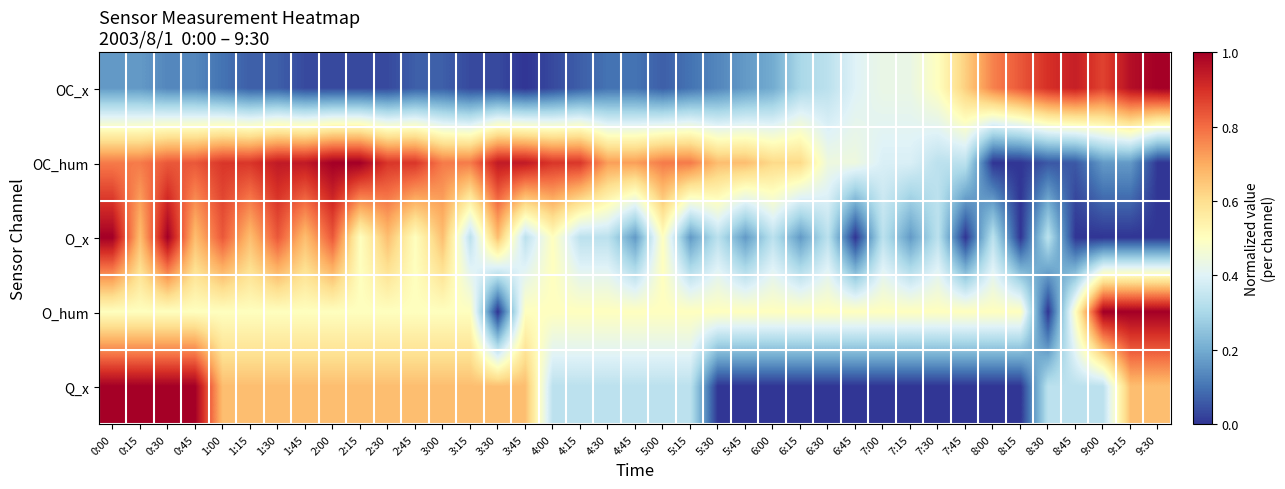

Reading right to left, transcribe all the data shown in this chart.

OC_x: 9:30=1.0	9:15=1.0	9:00=0.9	8:45=0.9	8:30=0.9	8:15=0.8	8:00=0.8	7:45=0.6	7:30=0.5	7:15=0.4	7:00=0.4	6:45=0.4	6:30=0.3	6:15=0.3	6:00=0.2	5:45=0.2	5:30=0.1	5:15=0.1	5:00=0.1	4:45=0.1	4:30=0.1	4:15=0.1	4:00=0.0	3:45=0.0	3:30=0.0	3:15=0.0	3:00=0.1	2:45=0.1	2:30=0.0	2:15=0.0	2:00=0.0	1:45=0.0	1:30=0.1	1:15=0.1	1:00=0.1	0:45=0.1	0:30=0.1	0:15=0.2	0:00=0.2
OC_hum: 9:30=0.0	9:15=0.2	9:00=0.2	8:45=0.1	8:30=0.1	8:15=0.0	8:00=0.0	7:45=0.3	7:30=0.3	7:15=0.4	7:00=0.4	6:45=0.4	6:30=0.4	6:15=0.6	6:00=0.6	5:45=0.7	5:30=0.7	5:15=0.8	5:00=0.8	4:45=0.7	4:30=0.7	4:15=0.9	4:00=0.9	3:45=0.9	3:30=0.9	3:15=0.8	3:00=0.8	2:45=0.9	2:30=0.9	2:15=1.0	2:00=1.0	1:45=0.9	1:30=0.9	1:15=0.9	1:00=0.9	0:45=0.8	0:30=0.8	0:15=0.8	0:00=0.8
O_x: 9:30=0.0	9:15=0.0	9:00=0.0	8:45=0.0	8:30=0.3	8:15=0.0	8:00=0.3	7:45=0.0	7:30=0.3	7:15=0.2	7:00=0.3	6:45=0.0	6:30=0.3	6:15=0.2	6:00=0.3	5:45=0.2	5:30=0.3	5:15=0.2	5:00=0.5	4:45=0.2	4:30=0.3	4:15=0.3	4:00=0.5	3:45=0.3	3:30=0.7	3:15=0.3	3:00=0.7	2:45=0.5	2:30=0.7	2:15=0.5	2:00=0.8	1:45=0.7	1:30=0.8	1:15=0.7	1:00=0.8	0:45=0.7	0:30=1.0	0:15=0.7	0:00=1.0
O_hum: 9:30=1.0	9:15=1.0	9:00=1.0	8:45=0.5	8:30=0.0	8:15=0.5	8:00=0.5	7:45=0.5	7:30=0.5	7:15=0.5	7:00=0.5	6:45=0.5	6:30=0.5	6:15=0.5	6:00=0.5	5:45=0.5	5:30=0.5	5:15=0.5	5:00=0.5	4:45=0.5	4:30=0.5	4:15=0.5	4:00=0.5	3:45=0.5	3:30=0.0	3:15=0.5	3:00=0.5	2:45=0.5	2:30=0.5	2:15=0.5	2:00=0.5	1:45=0.5	1:30=0.5	1:15=0.5	1:00=0.5	0:45=0.5	0:30=0.5	0:15=0.5	0:00=0.5
Q_x: 9:30=0.7	9:15=0.7	9:00=0.3	8:45=0.3	8:30=0.3	8:15=0.0	8:00=0.0	7:45=0.0	7:30=0.0	7:15=0.0	7:00=0.0	6:45=0.0	6:30=0.0	6:15=0.0	6:00=0.0	5:45=0.0	5:30=0.0	5:15=0.3	5:00=0.3	4:45=0.3	4:30=0.3	4:15=0.3	4:00=0.3	3:45=0.7	3:30=0.7	3:15=0.7	3:00=0.7	2:45=0.7	2:30=0.7	2:15=0.7	2:00=0.7	1:45=0.7	1:30=0.7	1:15=0.7	1:00=0.7	0:45=1.0	0:30=1.0	0:15=1.0	0:00=1.0